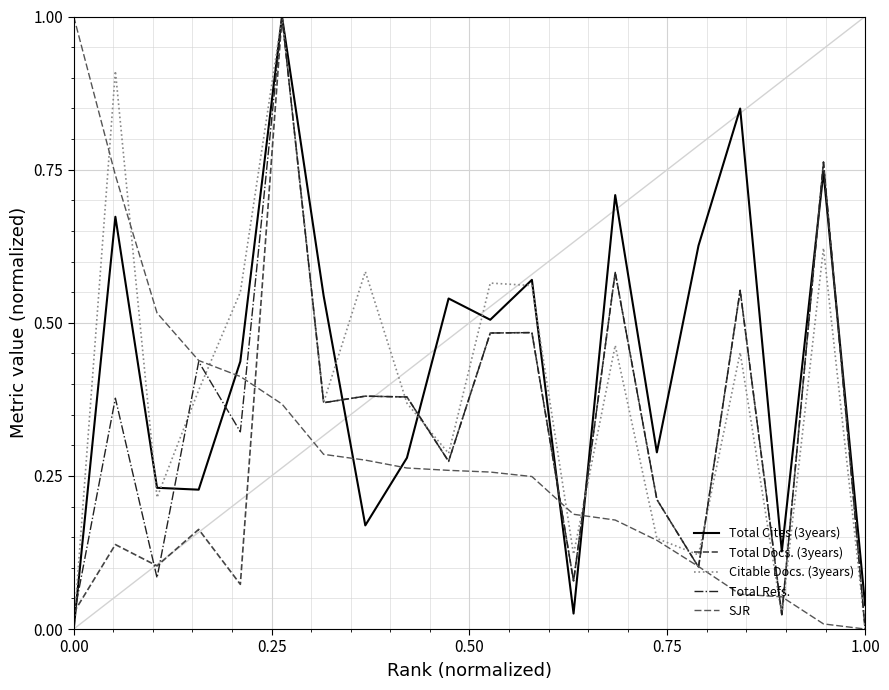

What are all the series names shown in the legend?

Total Cites (3years), Total Docs. (3years), Citable Docs. (3years), Total Refs., SJR